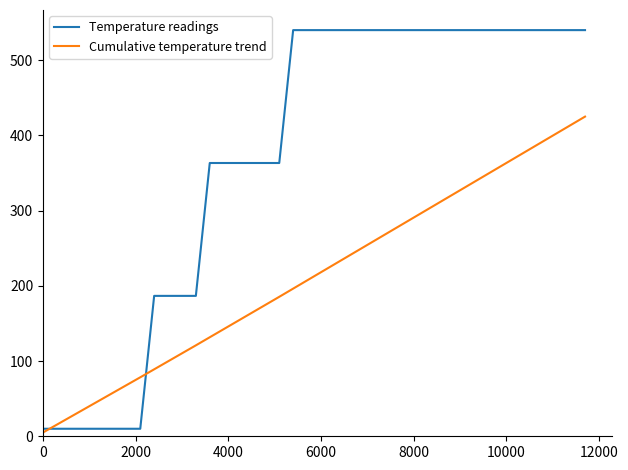

What is the lowest value of the Temperature readings series?

10.0